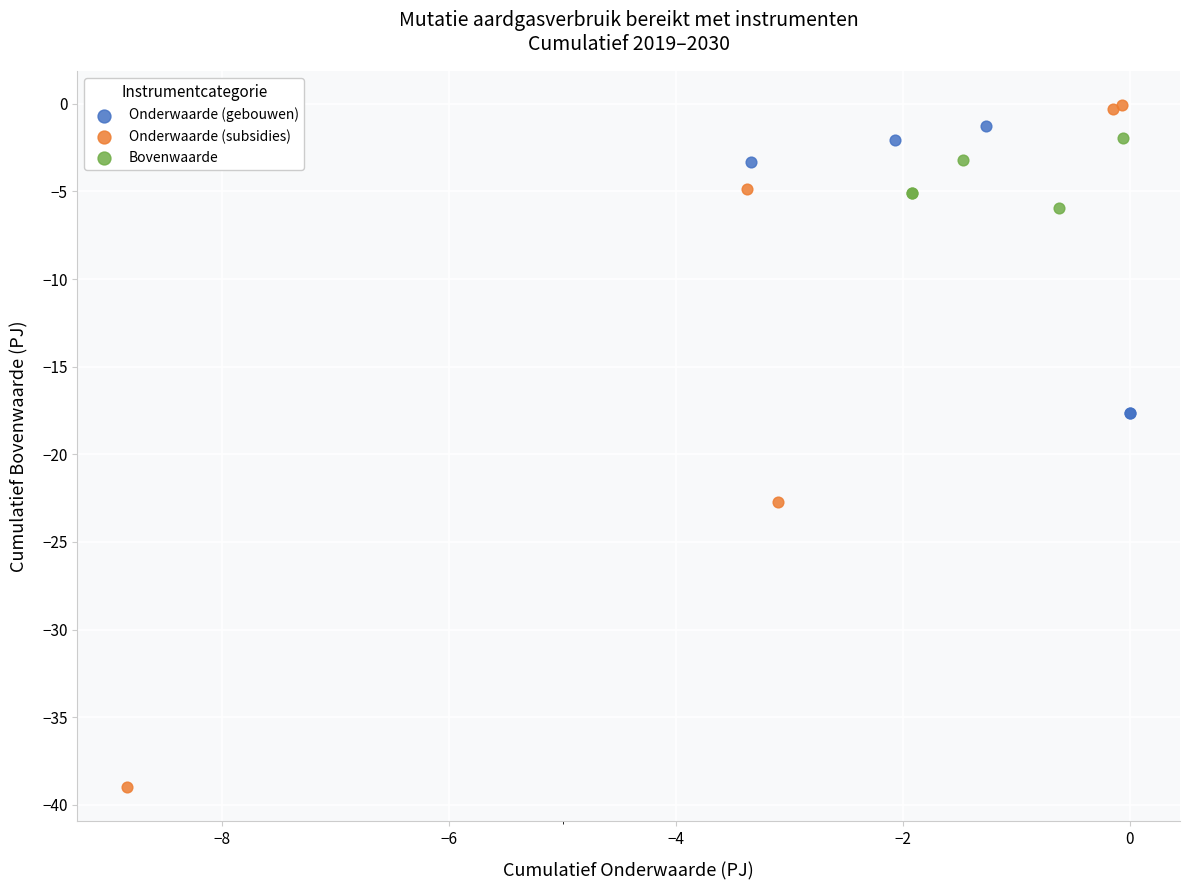

Which series reaches the minimum Y coordinate?

Onderwaarde (subsidies)